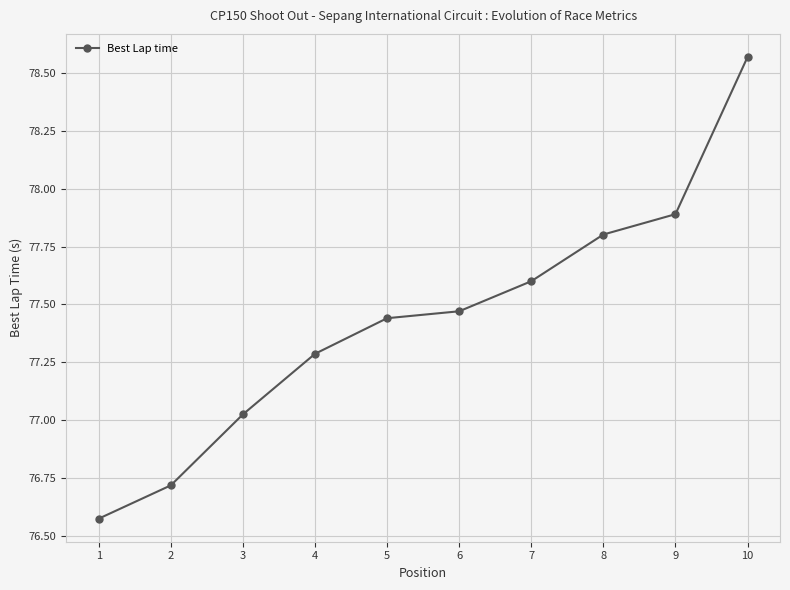

What is the difference between the values at 9 and 1?

1.3